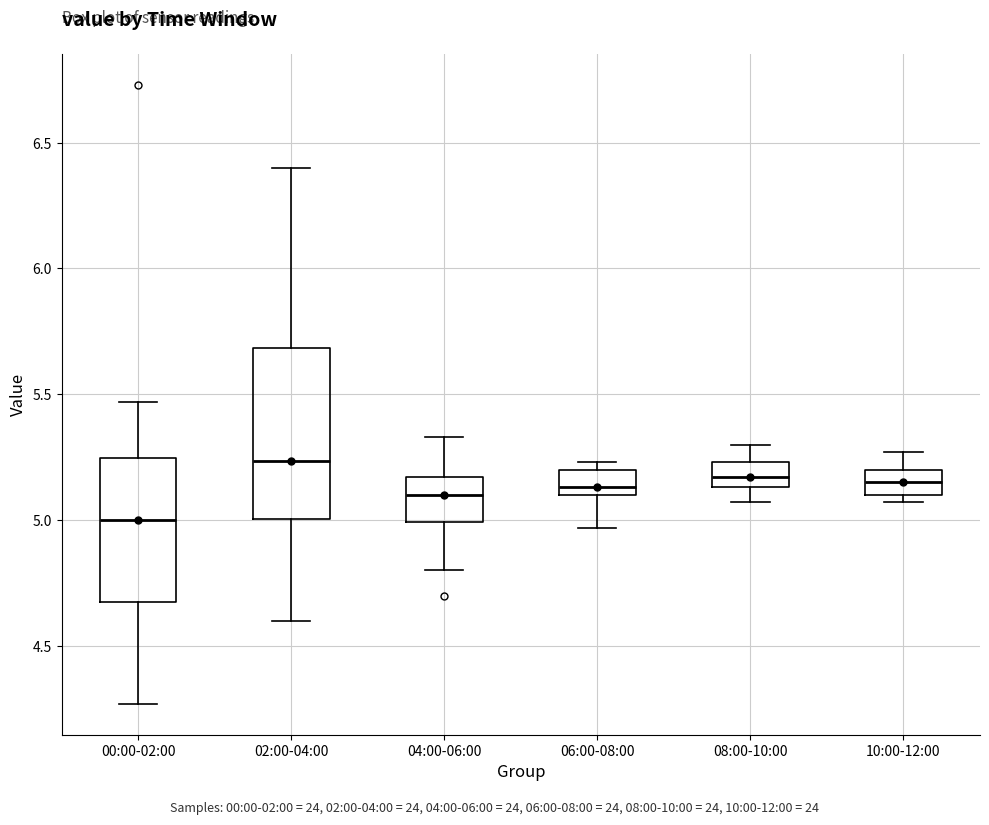

Where is the lower edge of the box for 06:00-08:00 on the y-axis? The values are not printed on the chart, so give them approximately, as read against the axis.

5.10